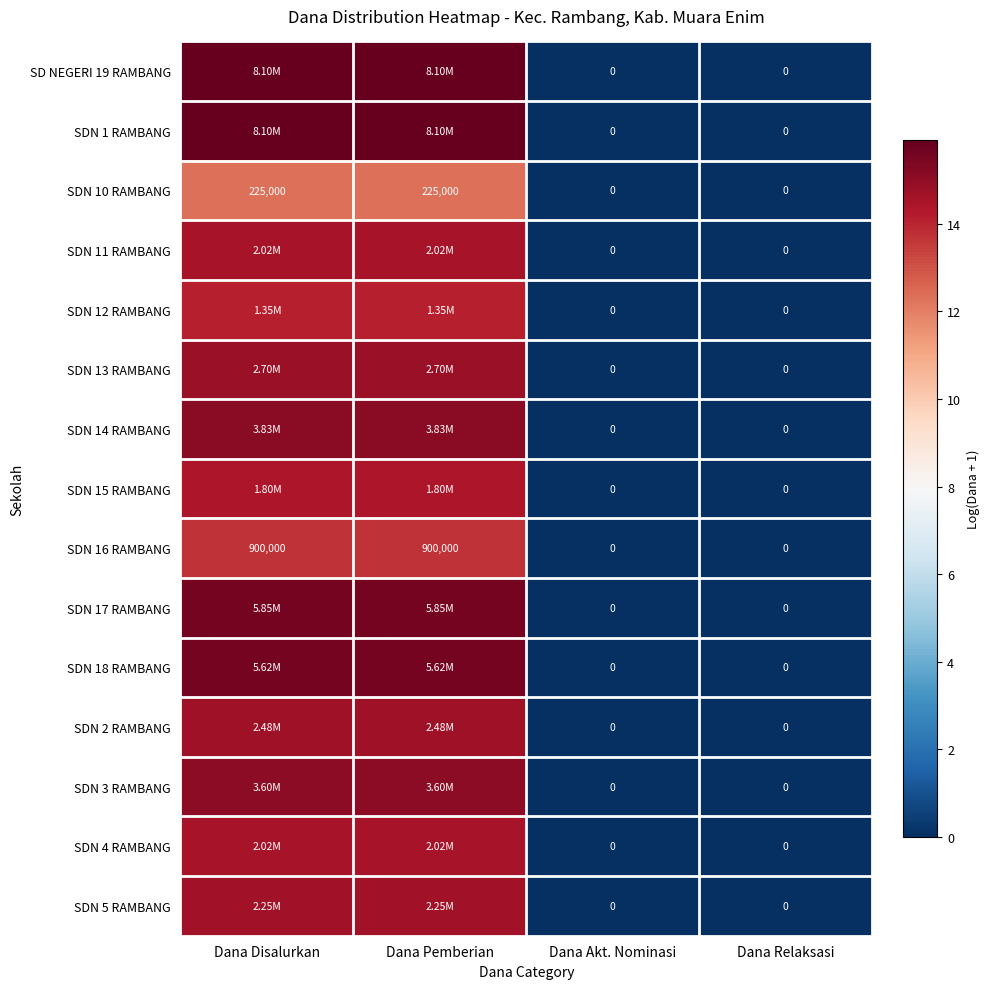

What is the difference between the second highest and minimum values in the SDN 13 RAMBANG series?

14.8